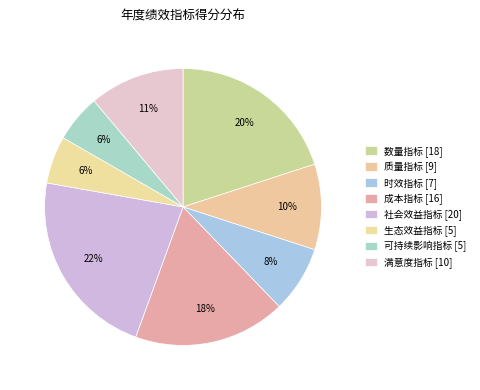

Which has a higher value, 数量指标 or 质量指标?

数量指标